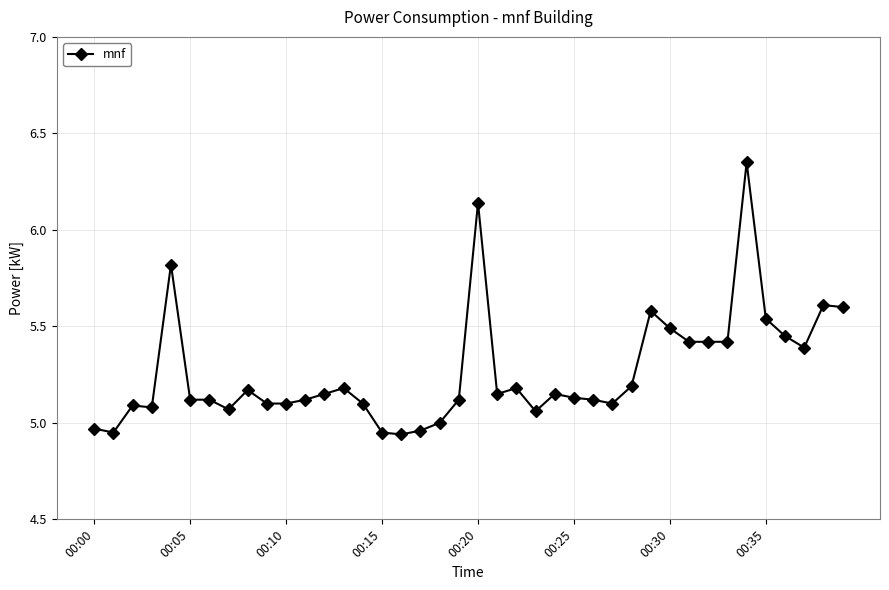

True or false: the data has more than 0 interior local peaks.

True